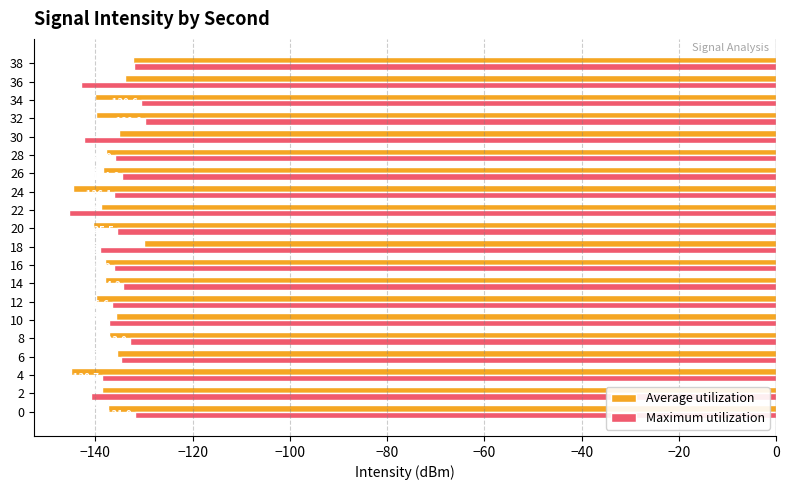

Is it true that Maximum utilization equals -76.2 at 16?

False